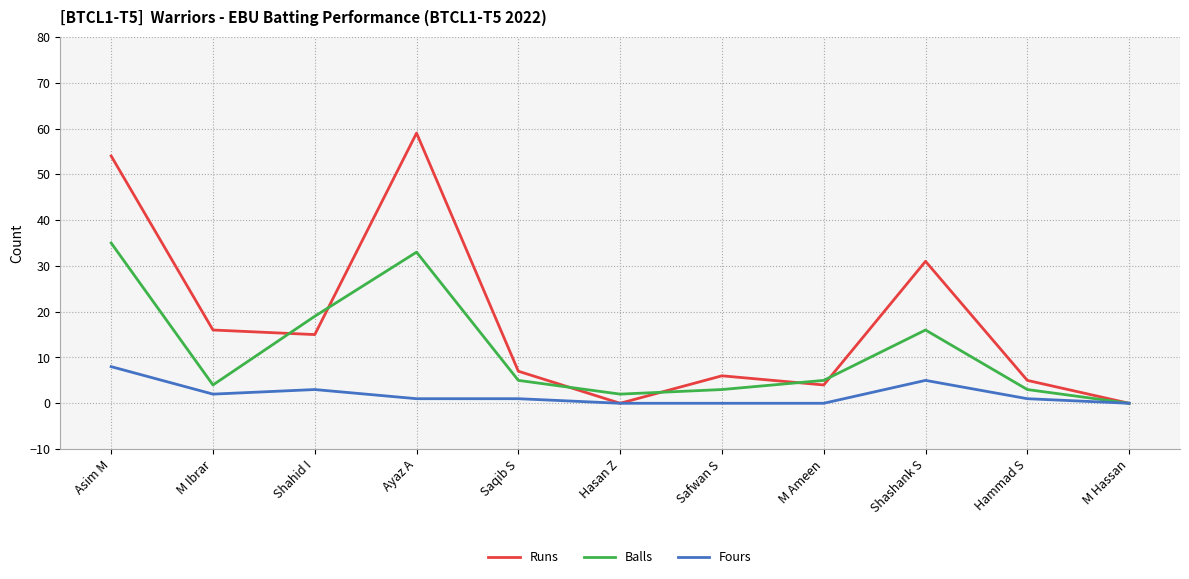

What is the difference between the highest and lowest values at M Ibrar?

14